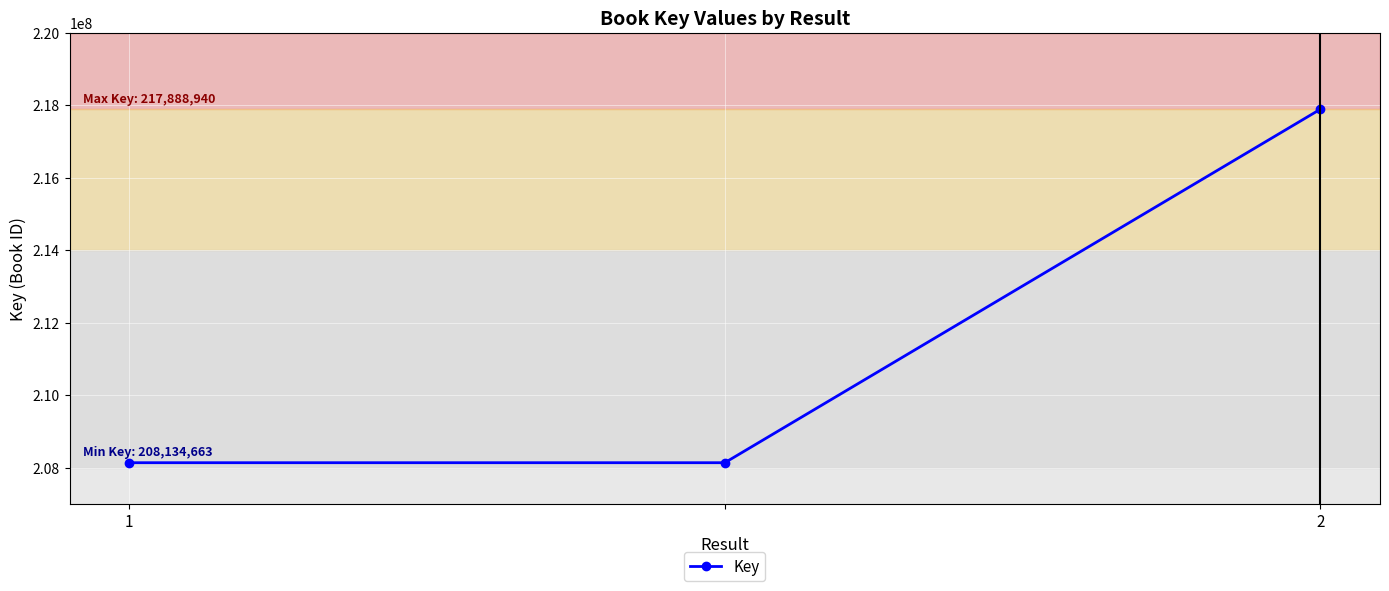

What is the difference between the maximum and second lowest values?

9754277